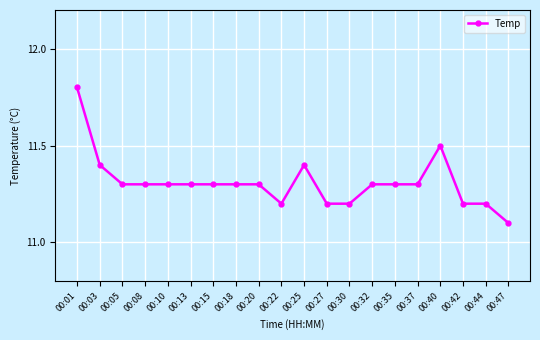

True or false: the data has more than 1 interior local peaks.

True